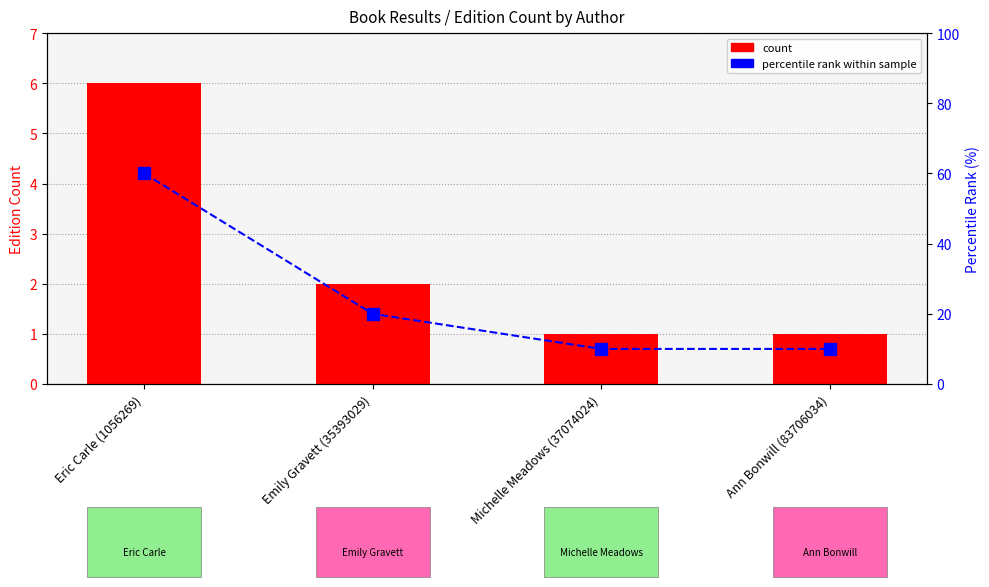

Reading left to right, list all the values displayed in this chart.

Number of Editions: Eric Carle (1056269)=6	Emily Gravett (35393029)=2	Michelle Meadows (37074024)=1	Ann Bonwill (83706034)=1
percentile rank within sample: Eric Carle (1056269)=60	Emily Gravett (35393029)=20	Michelle Meadows (37074024)=10	Ann Bonwill (83706034)=10